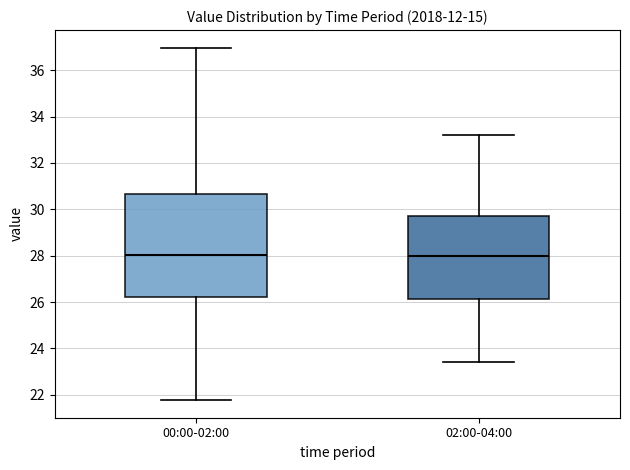

Where is the lower edge of the box for 00:00-02:00 on the y-axis? The values are not printed on the chart, so give them approximately, as read against the axis.

26.2